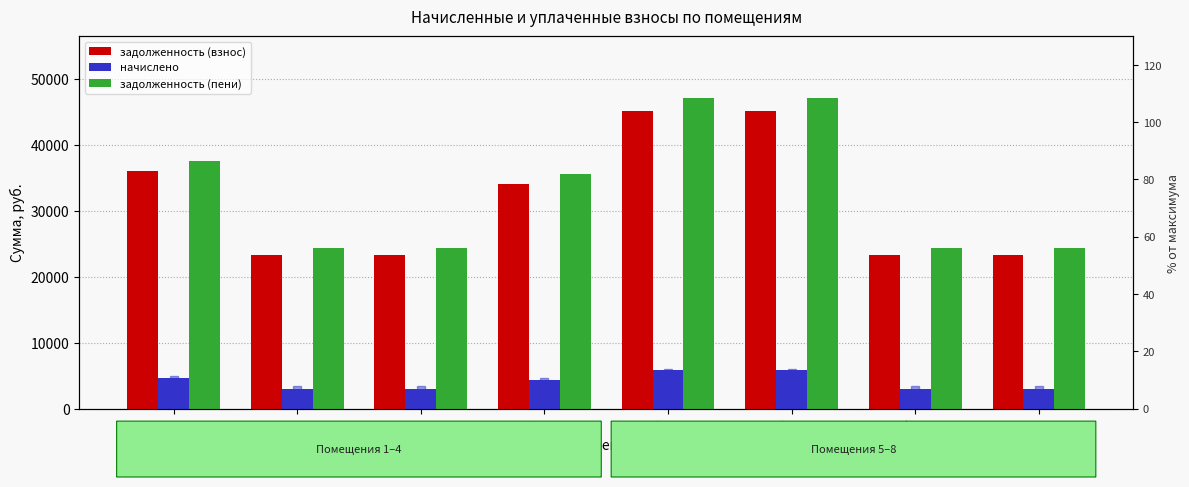

At how many categories does at least one series exceed 45226?

2